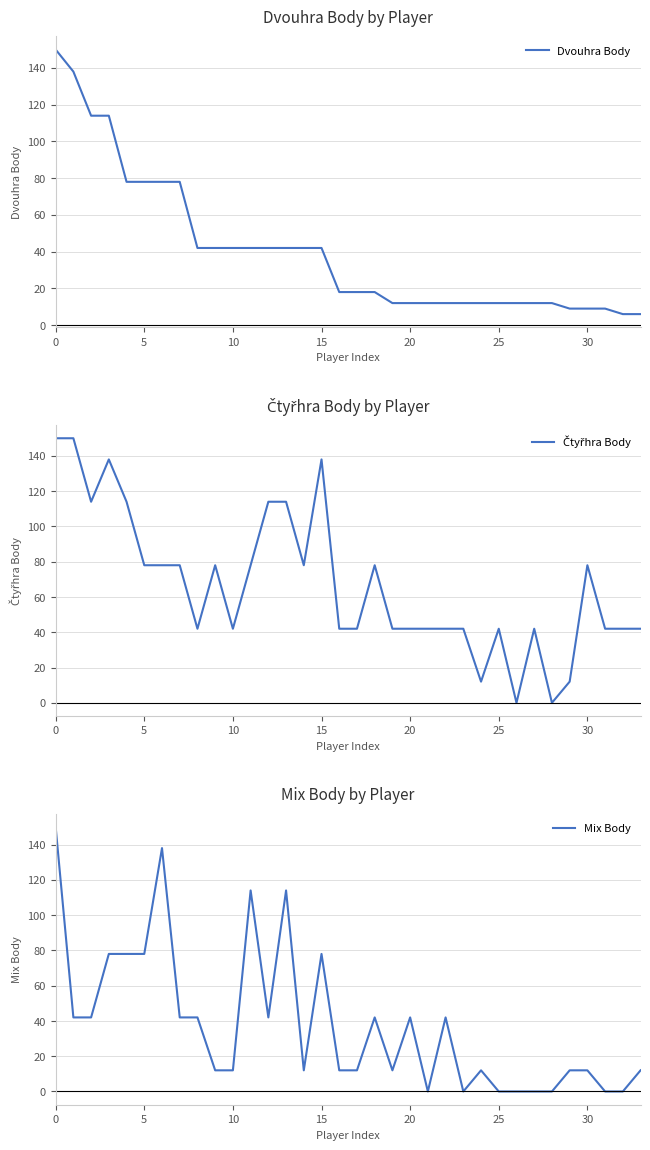

At how many categories does at least one series exceed 23?

30